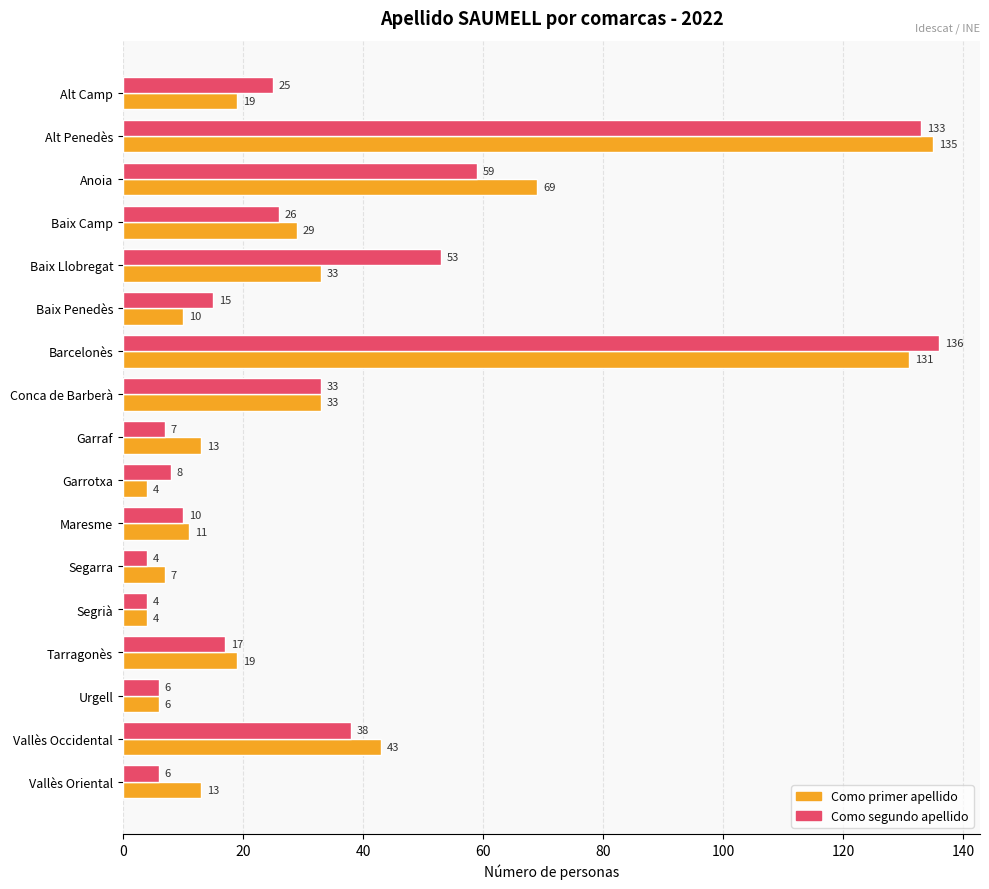

Which series has the largest range (max minus min)?

Como segundo apellido